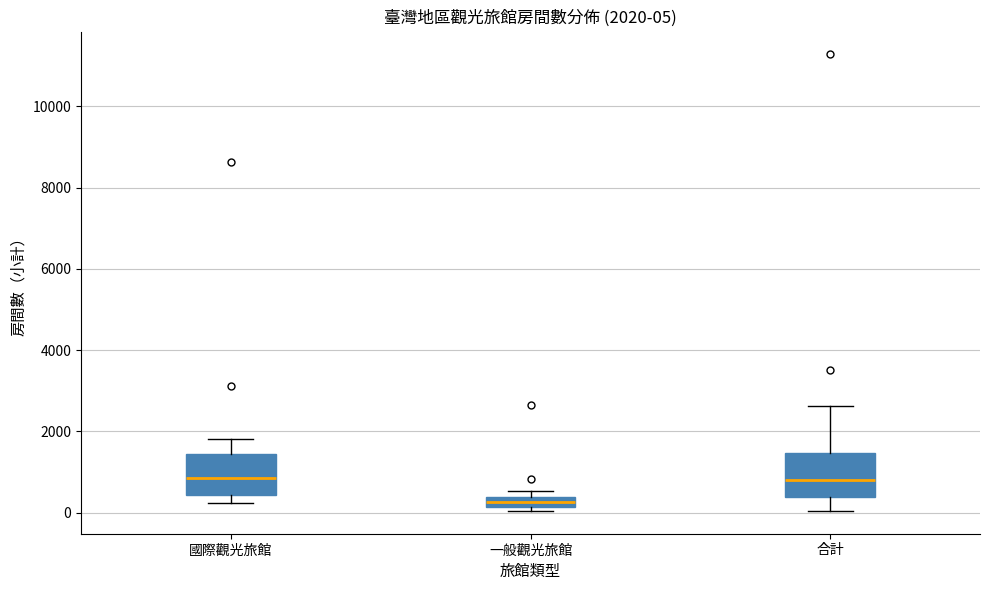

Which box has the lowest median line?

一般觀光旅館